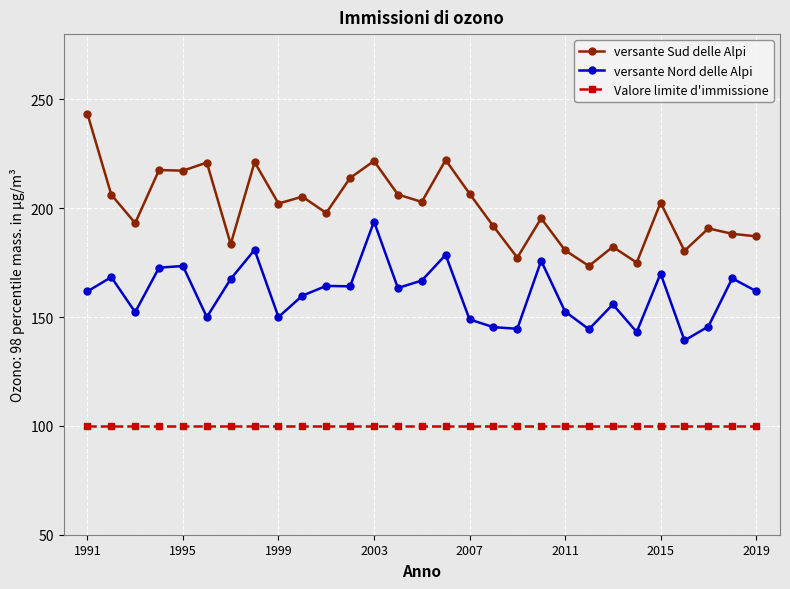

Does the chart display data point markers on the line(s)?

Yes